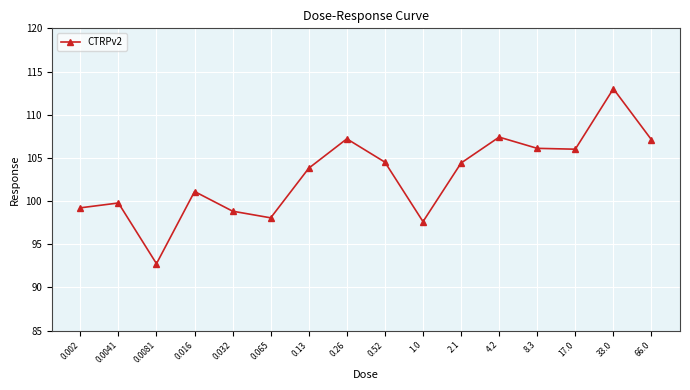

What is the greatest value displayed?

113.0